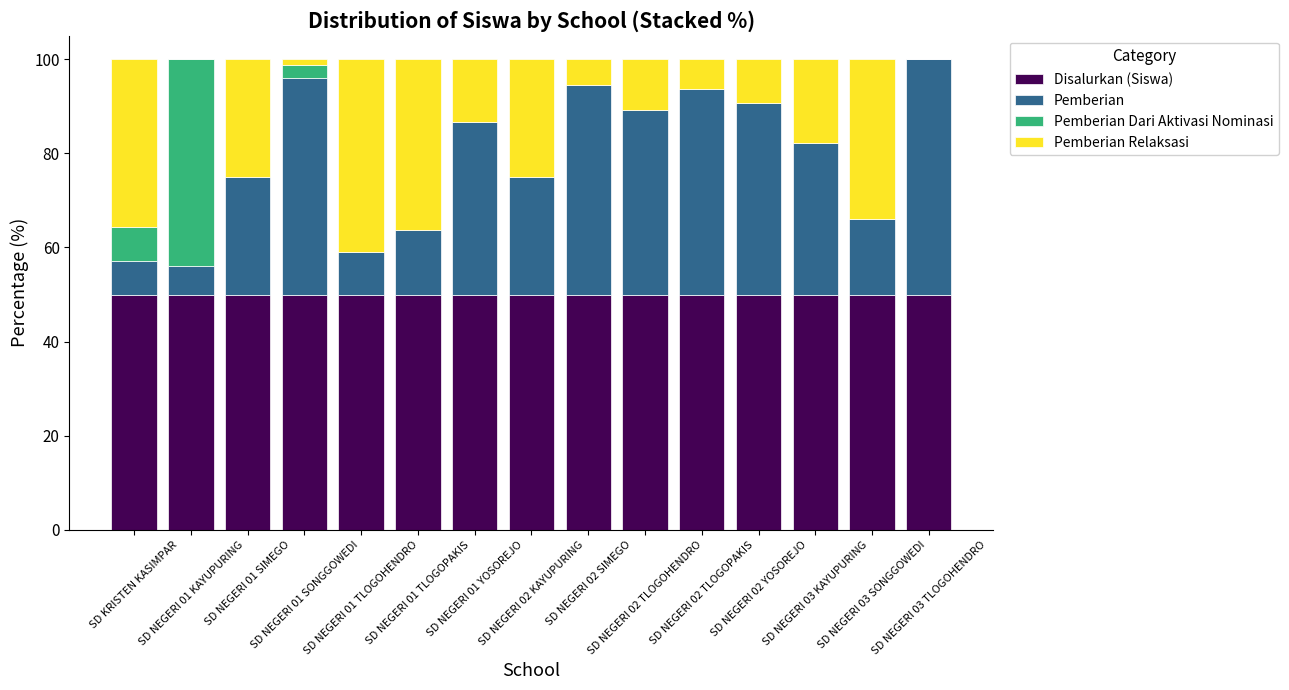

How many categories are shown in the chart?

15